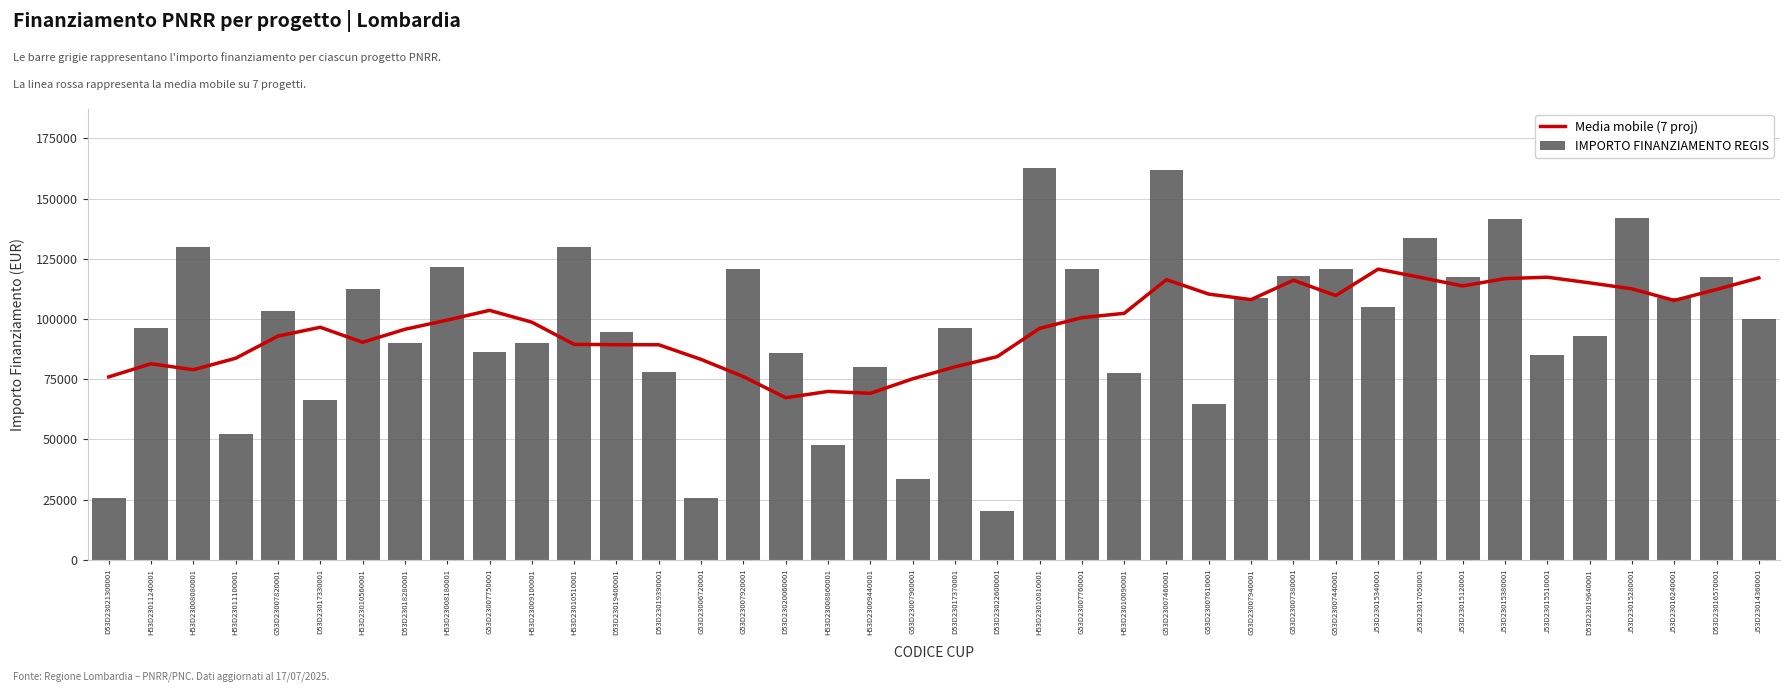

The value of Media mobile (7 proj) at G53D23007610001 is 110334.7. True or false?

True